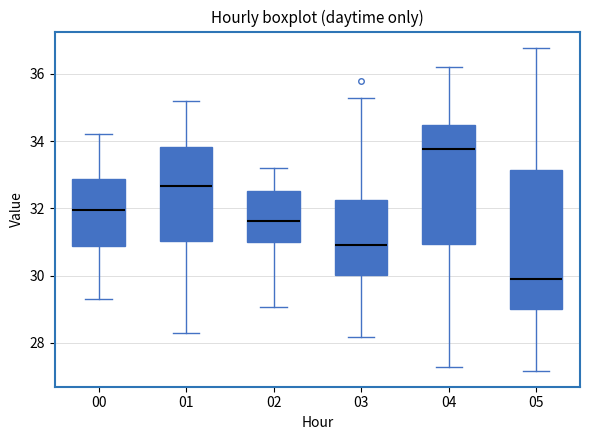

Reading left to right, read every box against the y-axis: the position of its median line, the range the box covers, and the ends of its whiskers. The values are not printed on the chart, so give them approximately, as read against the axis.

00: median 32.0, box 30.8 to 32.8, whiskers 29.4 to 34.2
01: median 32.6, box 31.0 to 33.8, whiskers 28.4 to 35.2
02: median 31.6, box 31.0 to 32.6, whiskers 29.0 to 33.2
03: median 31.0, box 30.0 to 32.2, whiskers 28.2 to 35.2
04: median 33.8, box 31.0 to 34.4, whiskers 27.4 to 36.2
05: median 30.0, box 29.0 to 33.2, whiskers 27.2 to 36.8